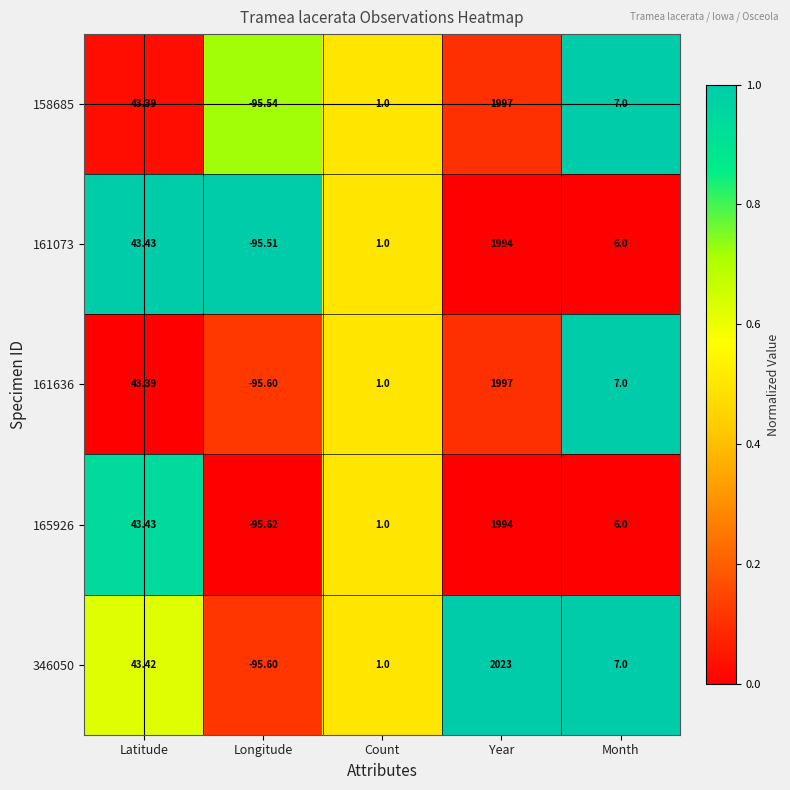

Rank the categories by 161073 value from highest to lowest.

Year, Latitude, Month, Count, Longitude